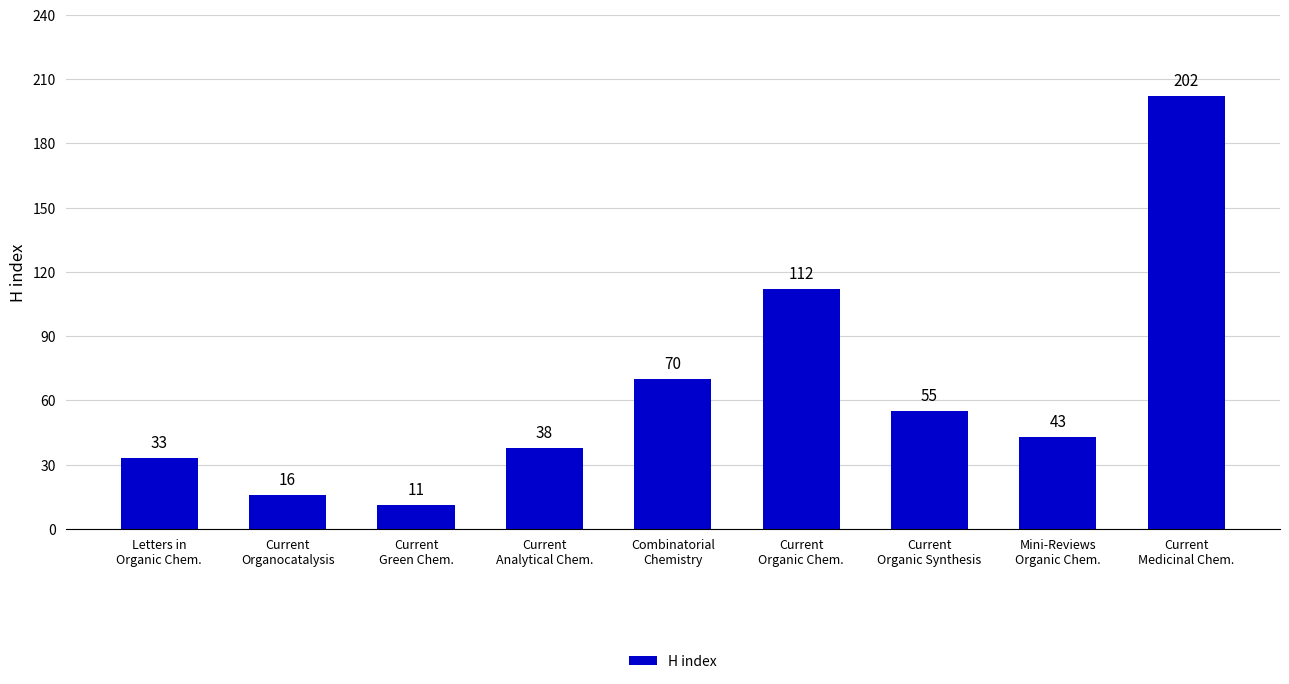

Are the bars horizontal?

No